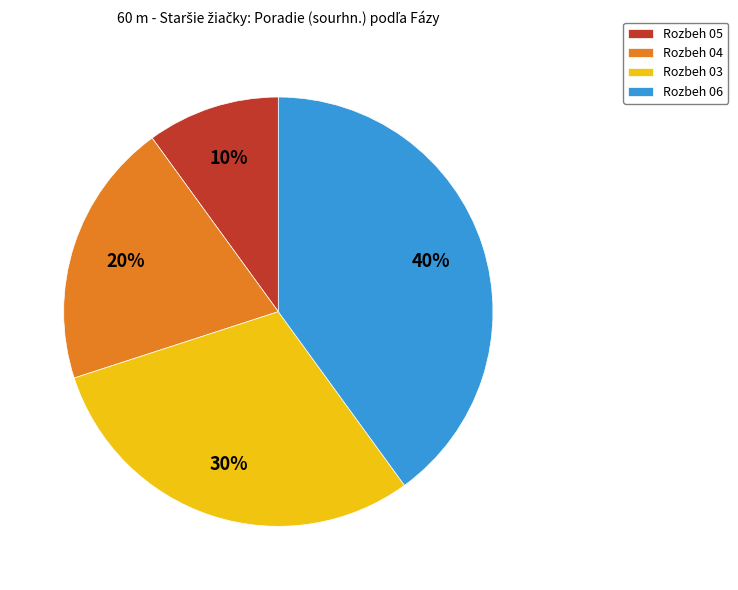

What is the smallest slice in the pie chart?

Rozbeh 05